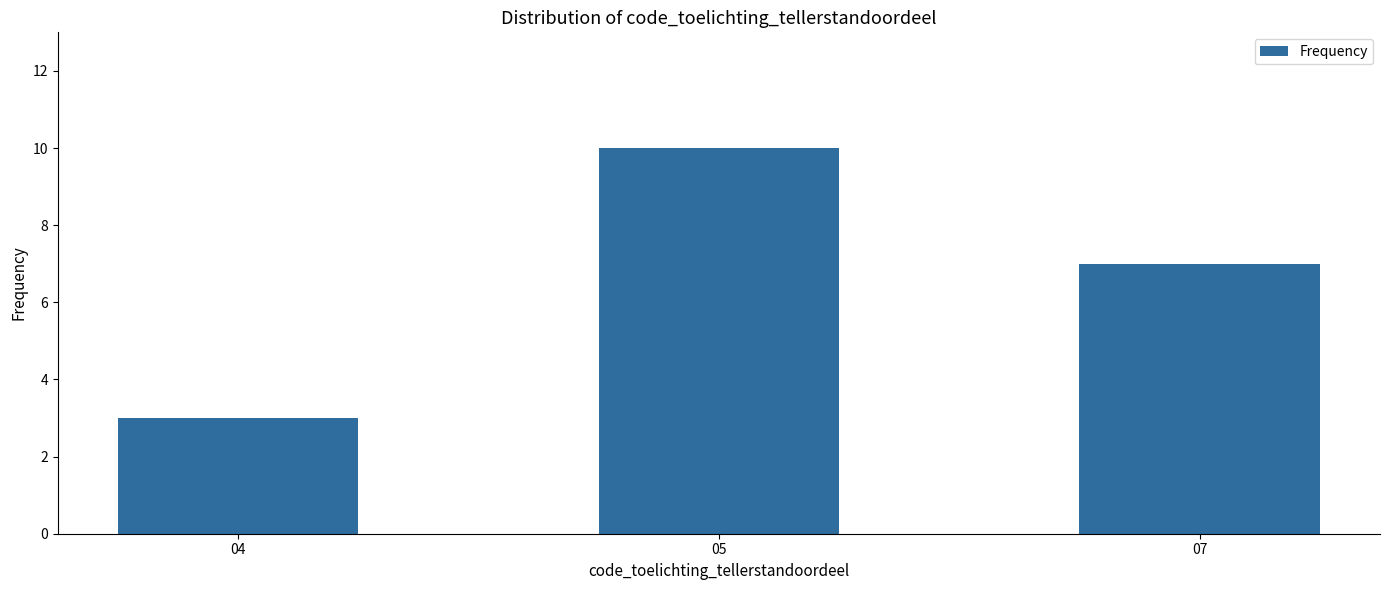

What is the change in value from 04 to 07?

+4